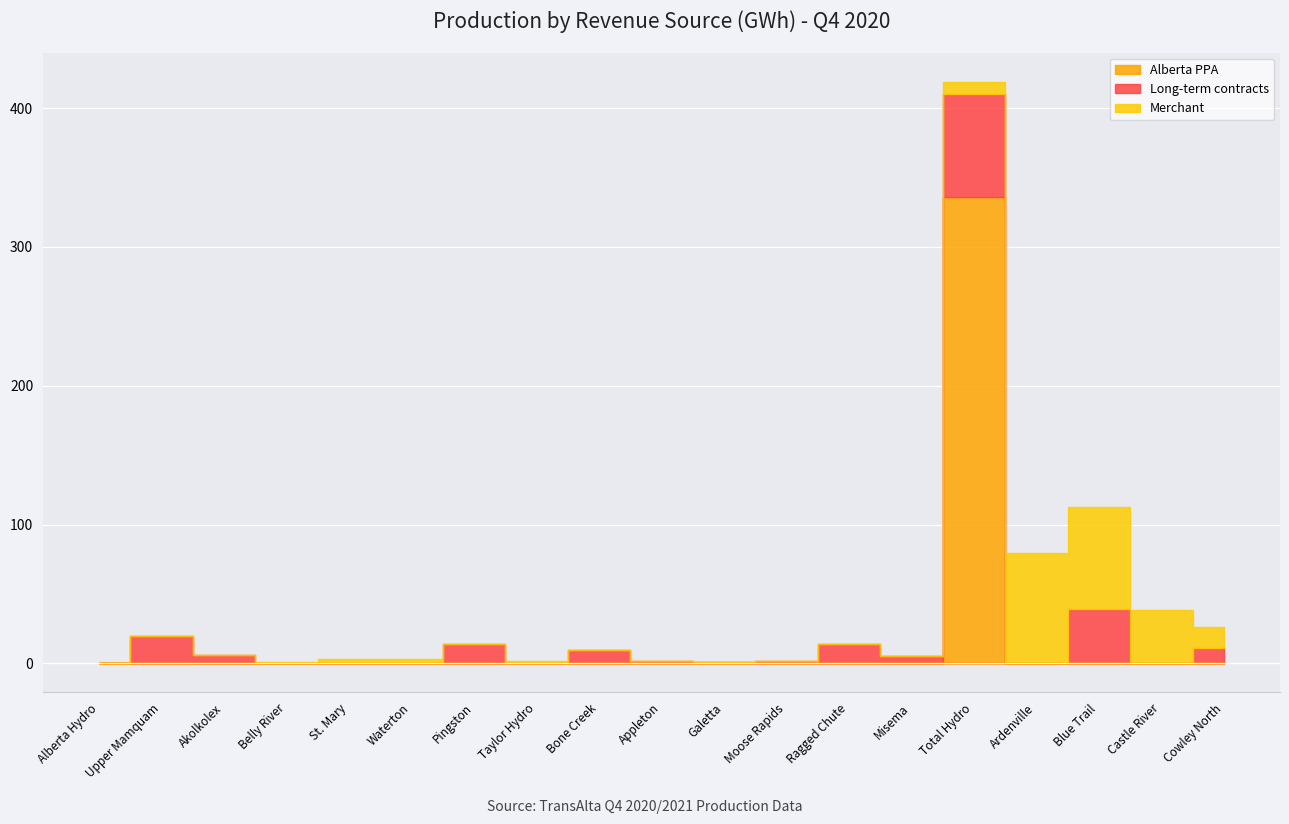

Count the number of categories in the chart.

19